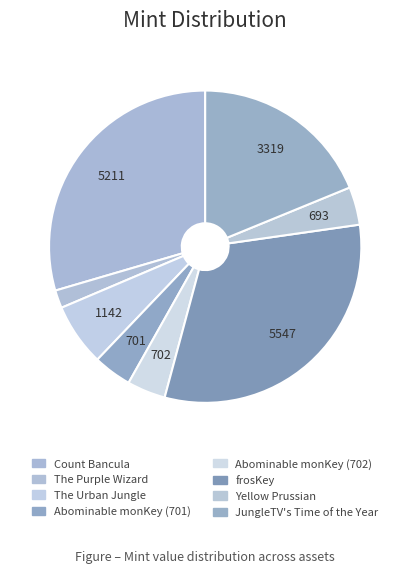

Count the number of slices in the pie.

8